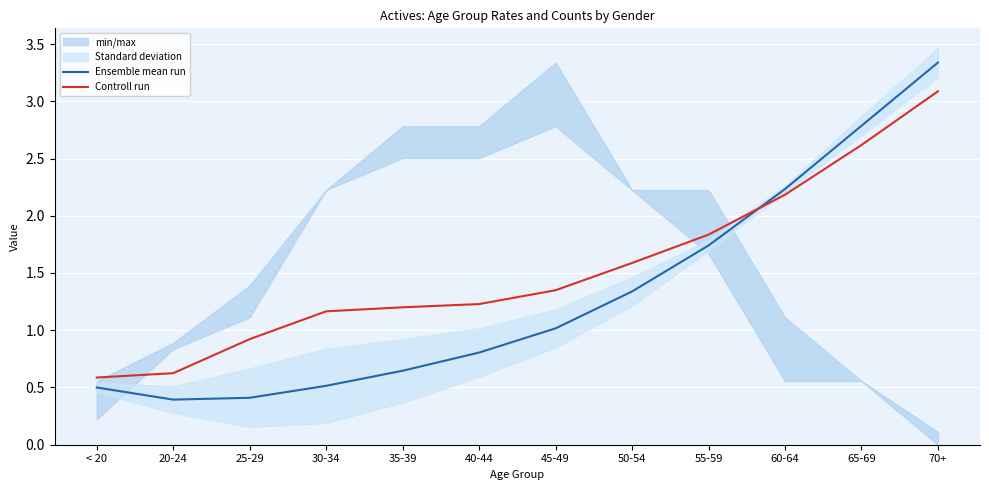

What position from the left is 40-44?

6